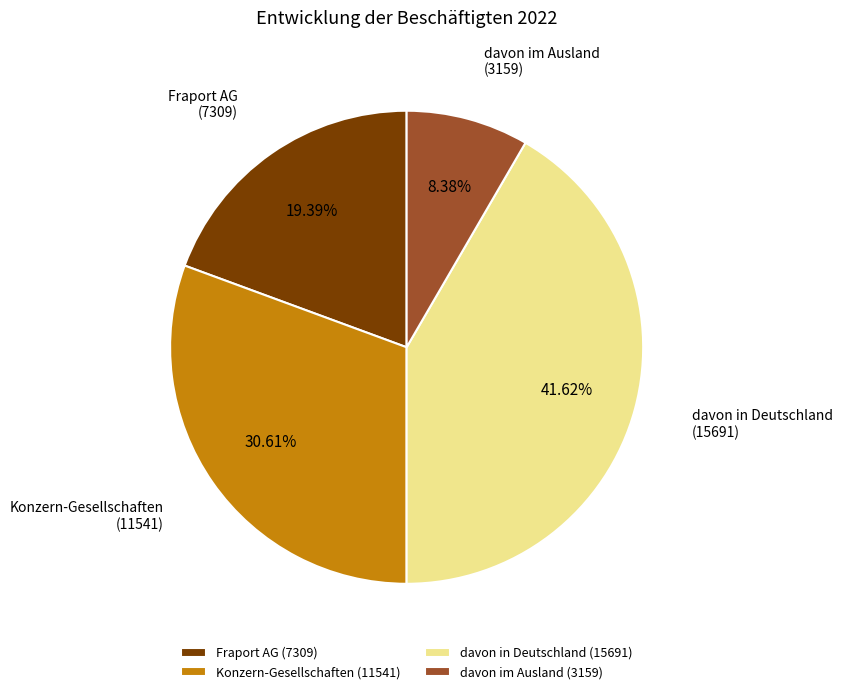

How many segments does this pie chart have?

4